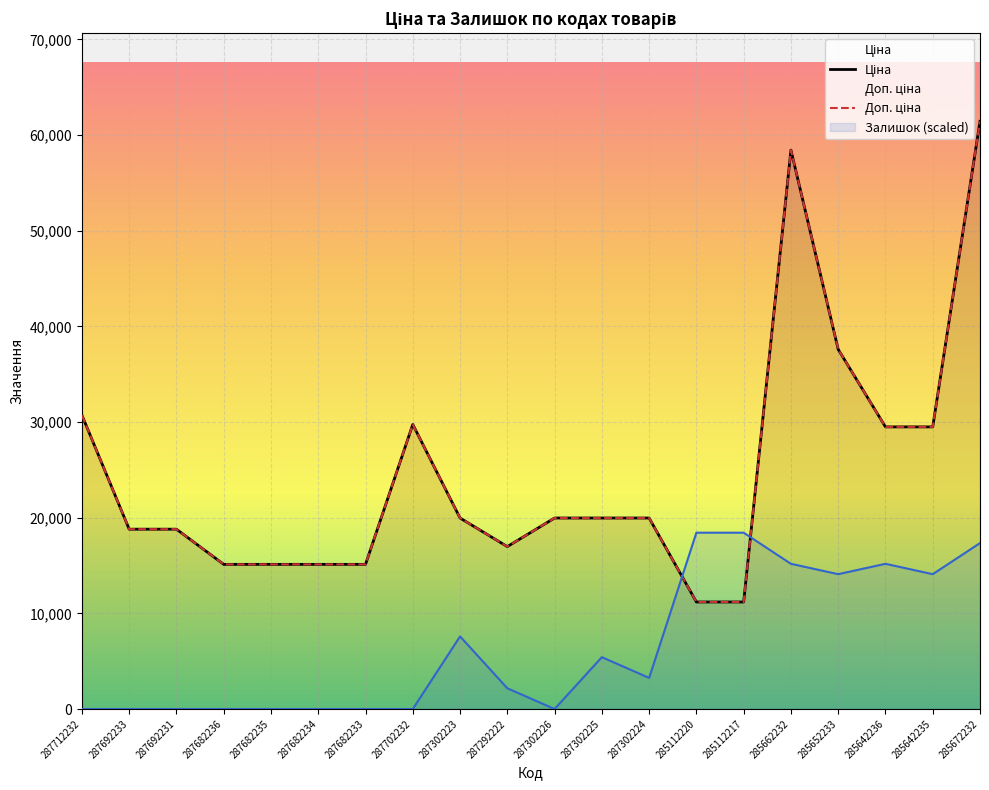

Between 287712232 and 287682236, which series saw the biggest shift?

Ціна